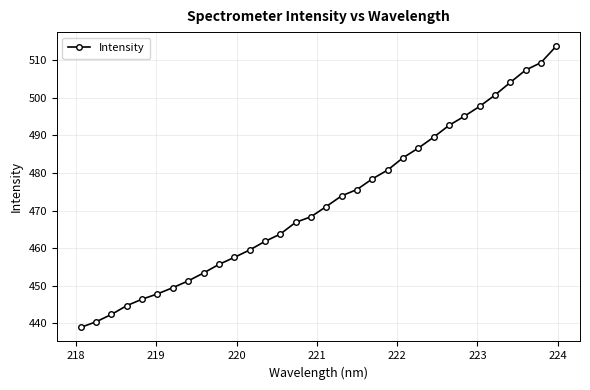

What is the difference between the second highest and minimum values?

70.4